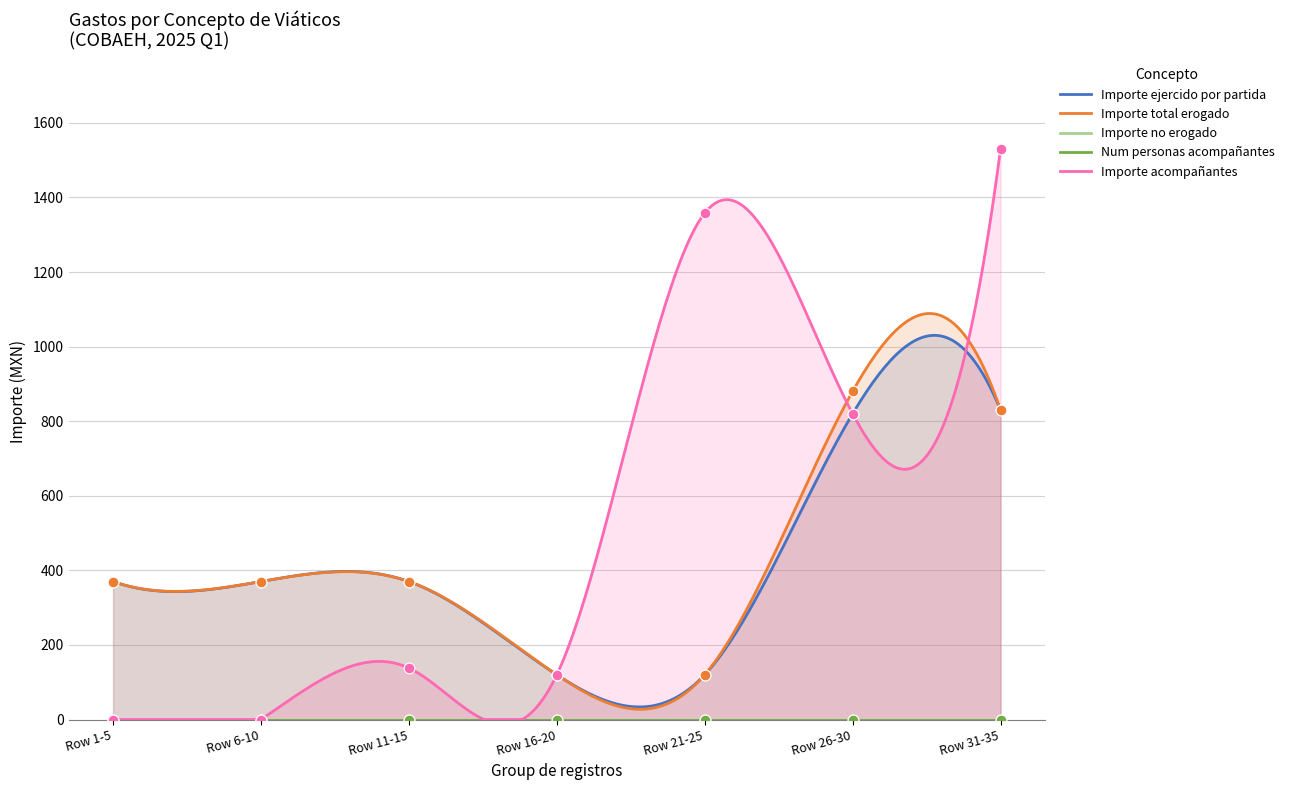

At which category is the sum across all series the highest?

Row 31-35